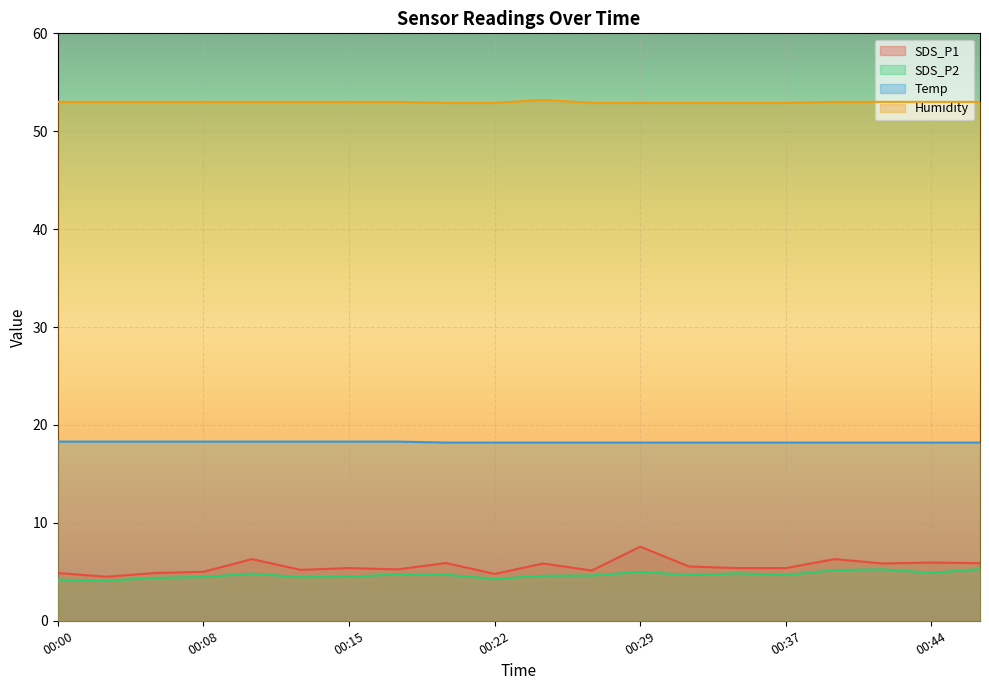

Reading left to right, transcribe all the data shown in this chart.

SDS_P1: 00:00=4.9	00:03=4.5	00:05=4.9	00:08=5.0	00:10=6.3	00:12=5.2	00:15=5.4	00:17=5.2	00:20=5.9	00:22=4.8	00:25=5.8	00:27=5.1	00:29=7.6	00:32=5.5	00:34=5.4	00:37=5.4	00:39=6.3	00:42=5.8	00:44=6.0	00:47=5.9
SDS_P2: 00:00=4.2	00:03=4.1	00:05=4.4	00:08=4.5	00:10=4.8	00:12=4.5	00:15=4.5	00:17=4.8	00:20=4.7	00:22=4.3	00:25=4.6	00:27=4.6	00:29=5.0	00:32=4.7	00:34=4.8	00:37=4.7	00:39=5.2	00:42=5.2	00:44=4.9	00:47=5.3
Temp: 00:00=18.3	00:03=18.3	00:05=18.3	00:08=18.3	00:10=18.3	00:12=18.3	00:15=18.3	00:17=18.3	00:20=18.2	00:22=18.2	00:25=18.2	00:27=18.2	00:29=18.2	00:32=18.2	00:34=18.2	00:37=18.2	00:39=18.2	00:42=18.2	00:44=18.2	00:47=18.2
Humidity: 00:00=53.0	00:03=53.0	00:05=53.0	00:08=53.0	00:10=53.0	00:12=53.0	00:15=53.0	00:17=53.0	00:20=52.9	00:22=52.9	00:25=53.2	00:27=52.9	00:29=52.9	00:32=52.9	00:34=52.9	00:37=52.9	00:39=53.0	00:42=53.0	00:44=53.0	00:47=53.0